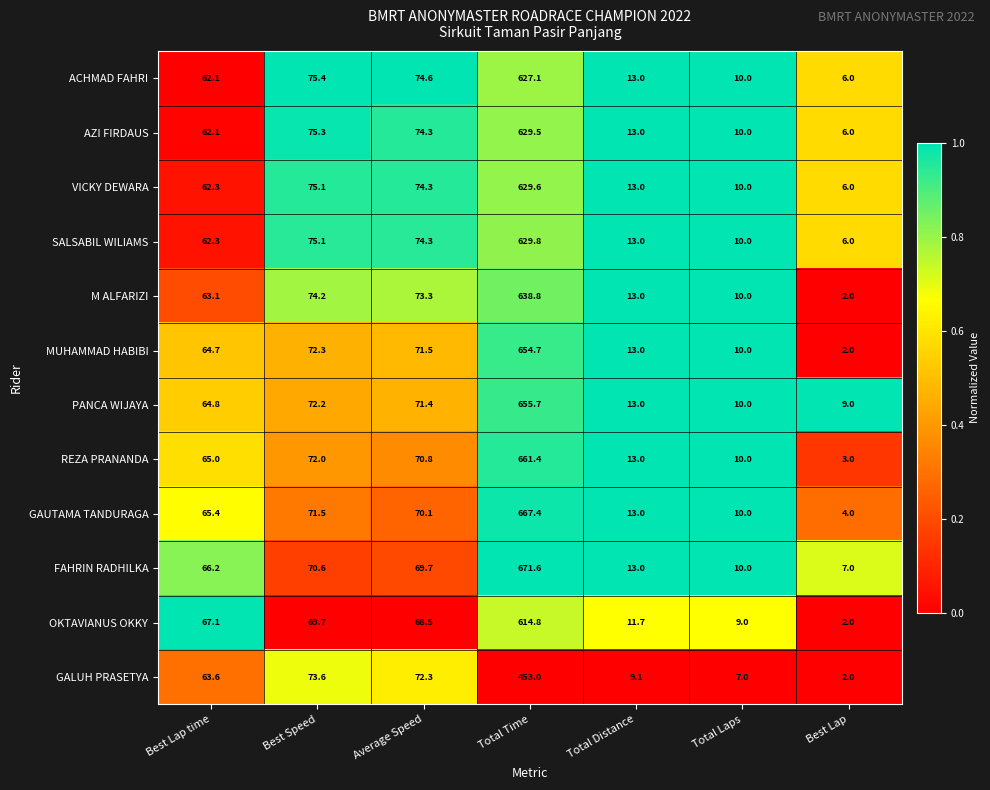

Read the OKTAVIANUS OKKY value at Best Lap.

2.0